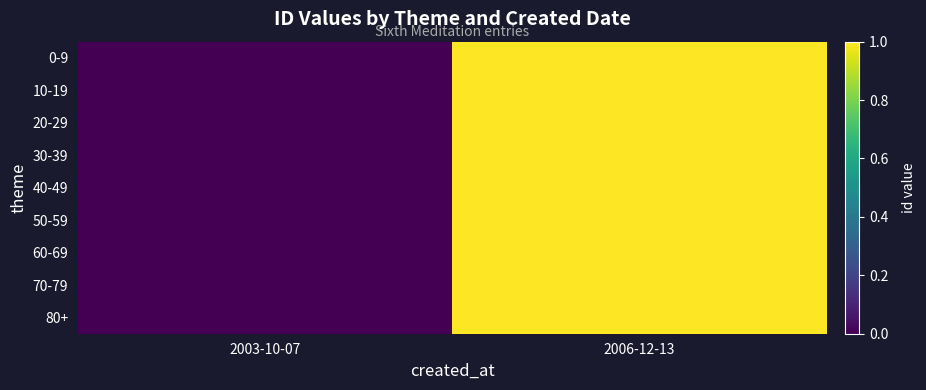

At which category is the sum across all series the highest?

2006-12-13